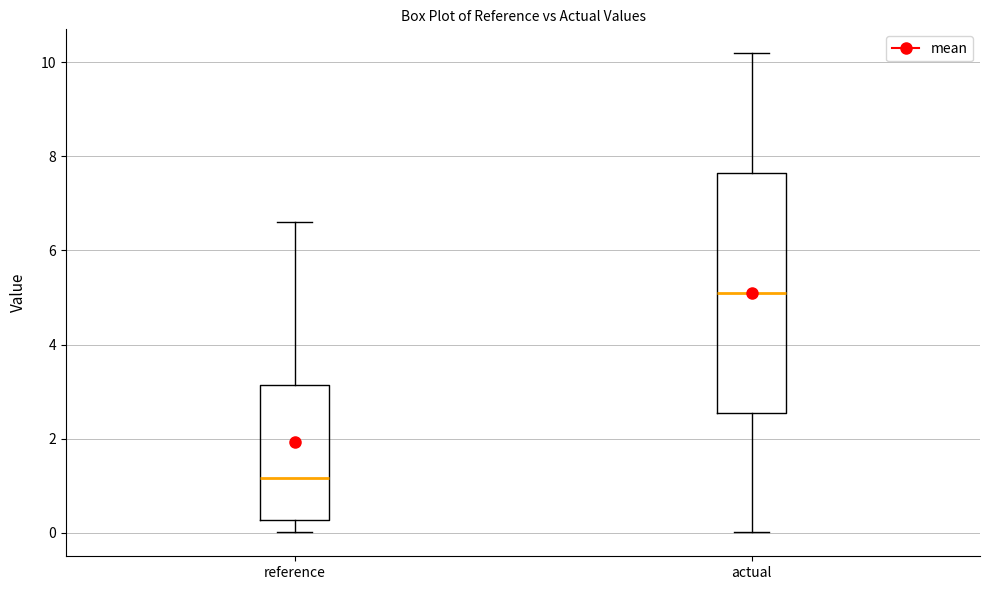

Which box is the tallest, from its lower edge to its upper edge?

actual